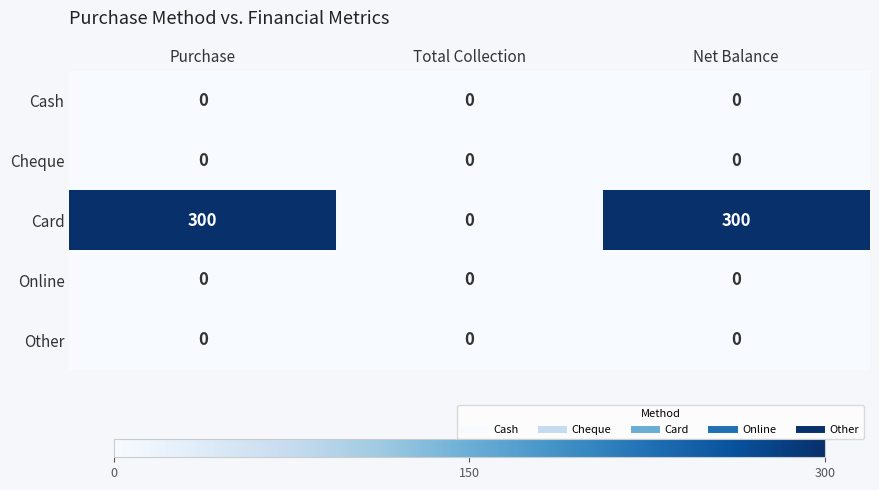

Reading left to right, transcribe all the data shown in this chart.

Cash: 0	0	0
Cheque: 0	0	0
Card: 300	0	300
Online: 0	0	0
Other: 0	0	0